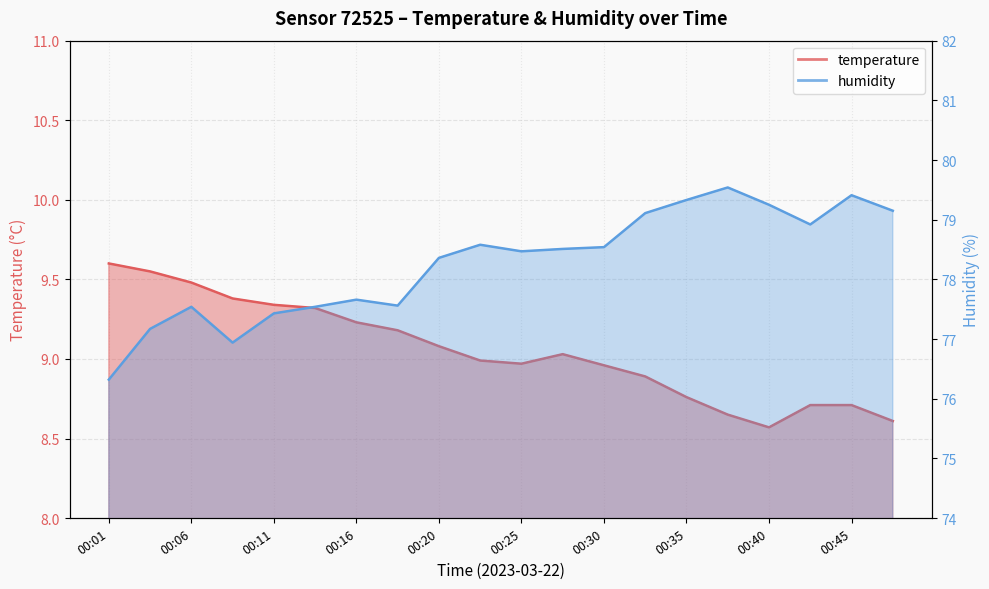

How many lines are shown in the chart?

2